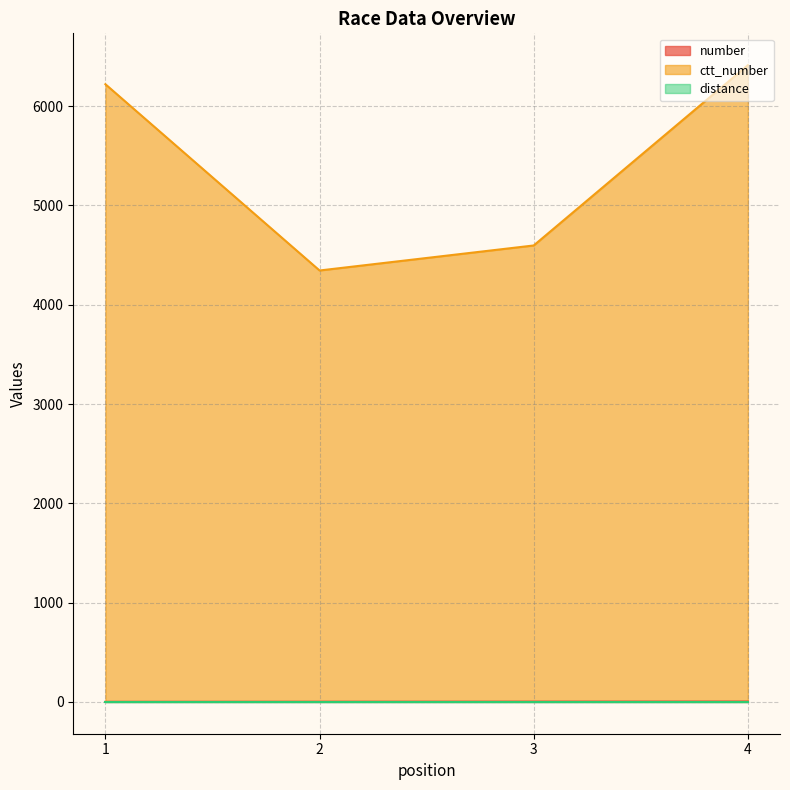

At which category is the sum across all series the highest?

4